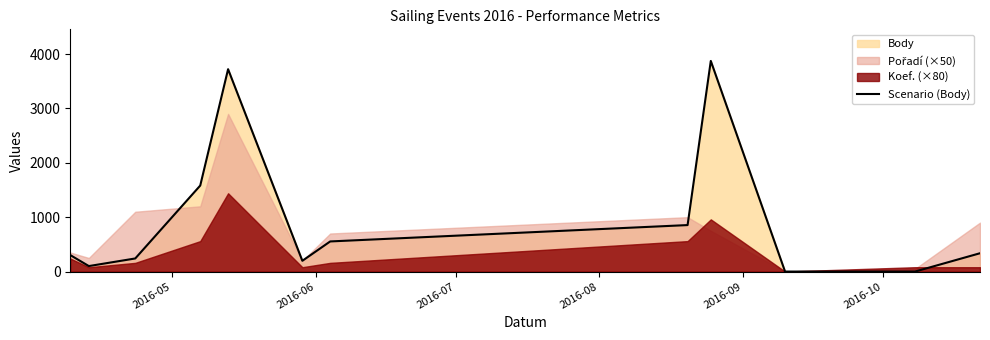

What is the highest value of the Scenario (Body) series?

3874